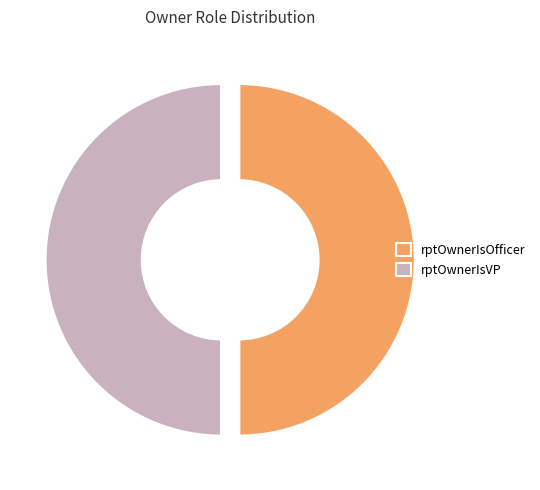

Is there any slice that represents more than half of the pie?

No